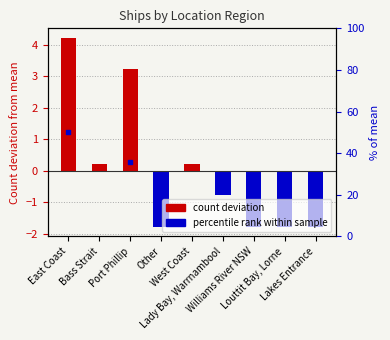

Which series has the largest total across all categories?

ship count deviation